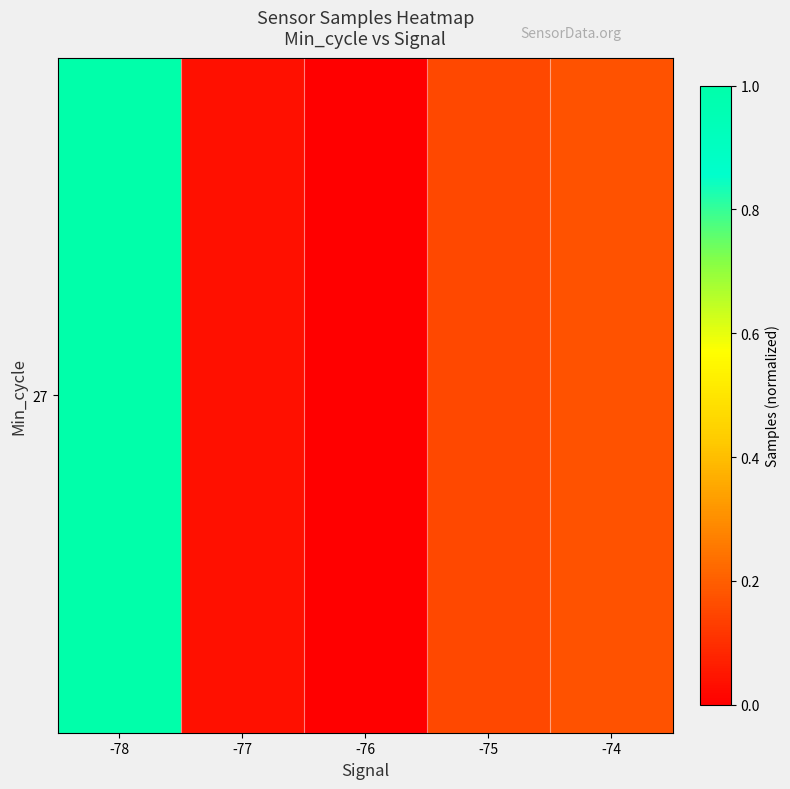

Rank the categories by value from highest to lowest.

-78, -74, -75, -77, -76